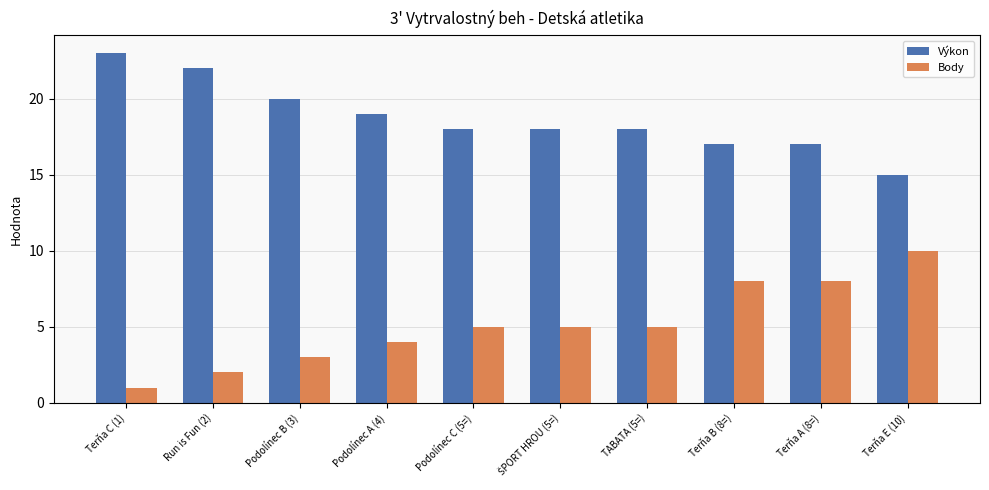

What is the value of the Výkon bar at the 8th from the left?

17